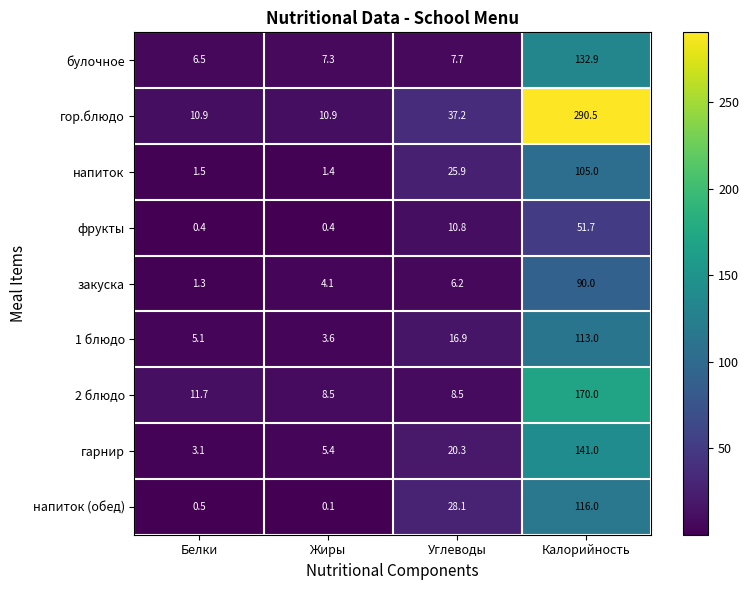

What is the difference between the булочное values at Жиры and Углеводы?

0.4